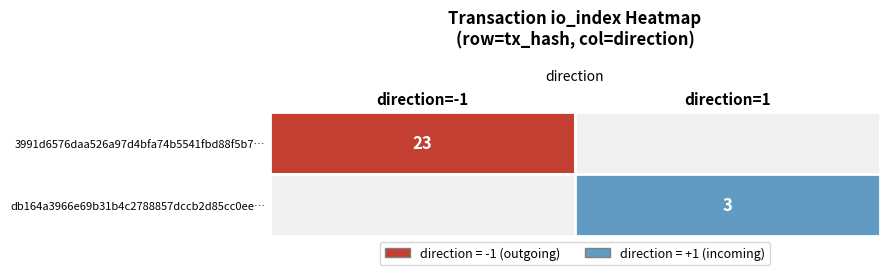

Which has a higher value, io_index or direction?

io_index